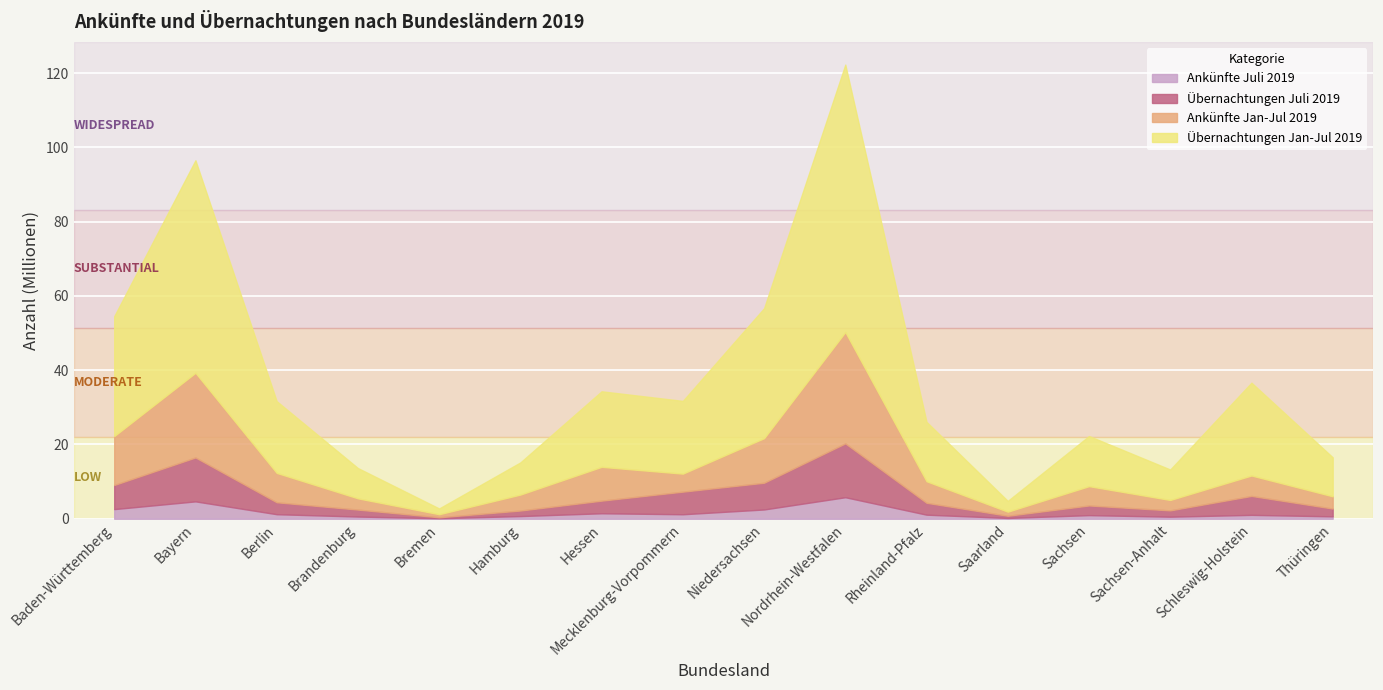

What is the difference between the maximum and minimum values in the Ankünfte Jan-Jul 2019 series?

29172983